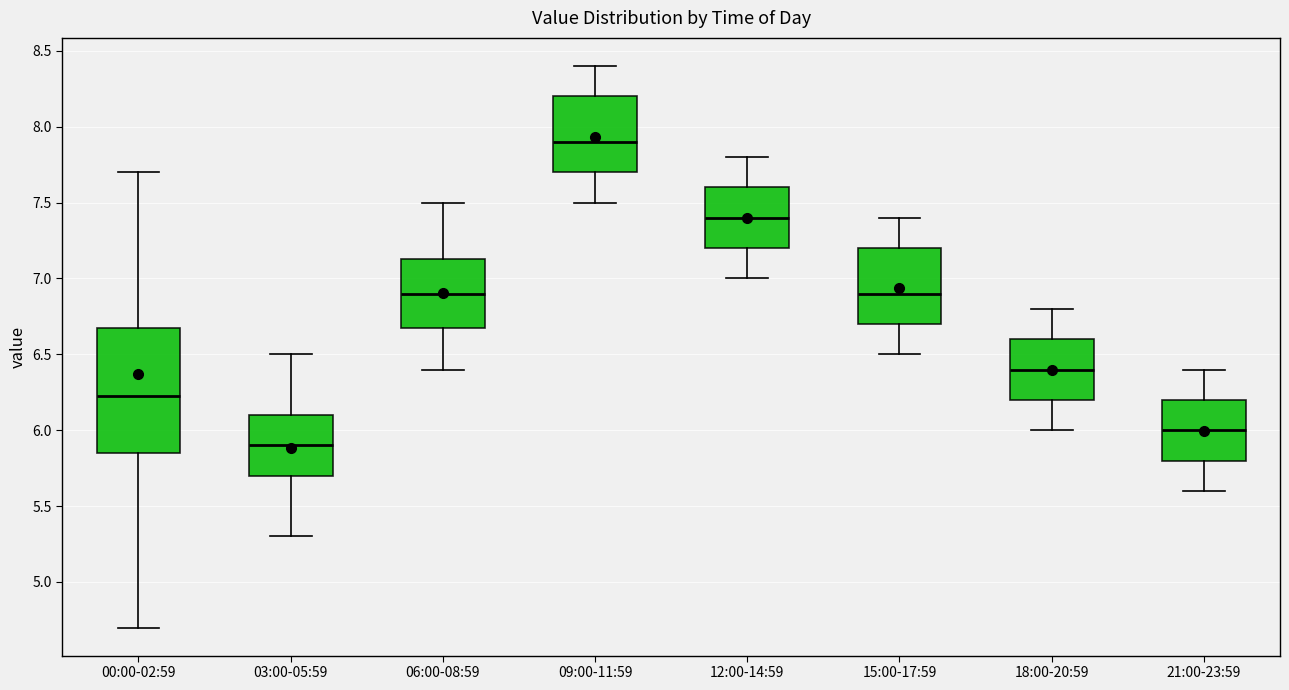

Which box's median line is the lowest?

03:00-05:59